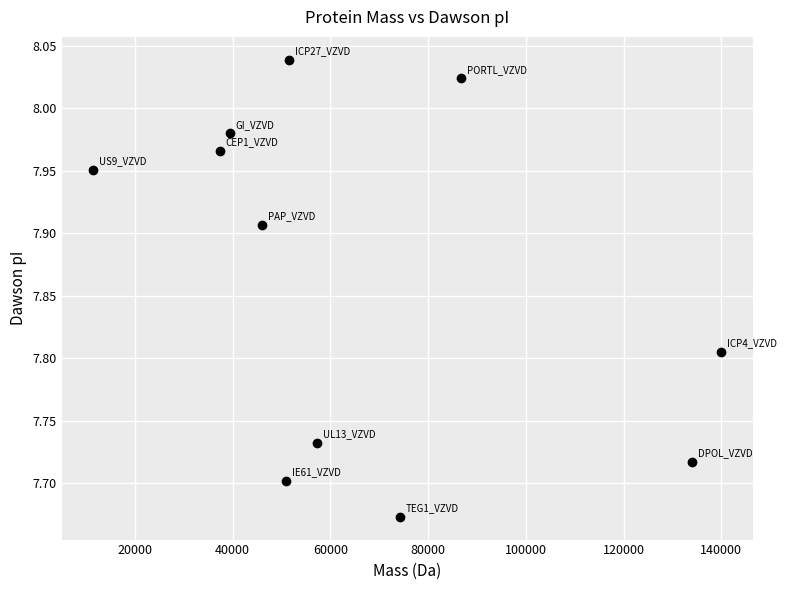

What is the average X value?

66292.5